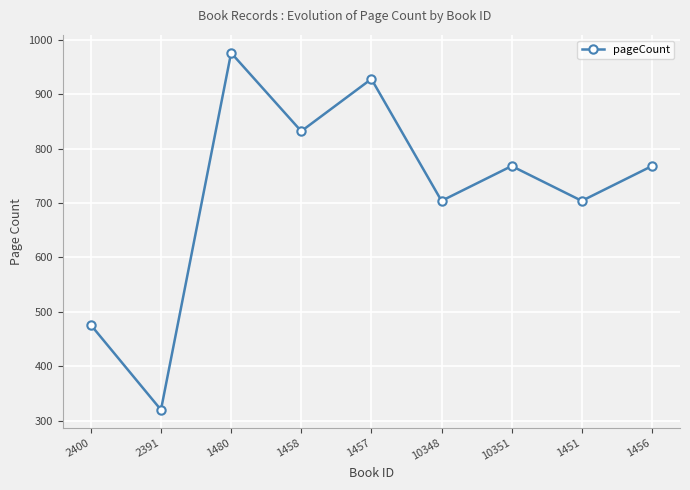

At which label does the data first exceed 768?

1480